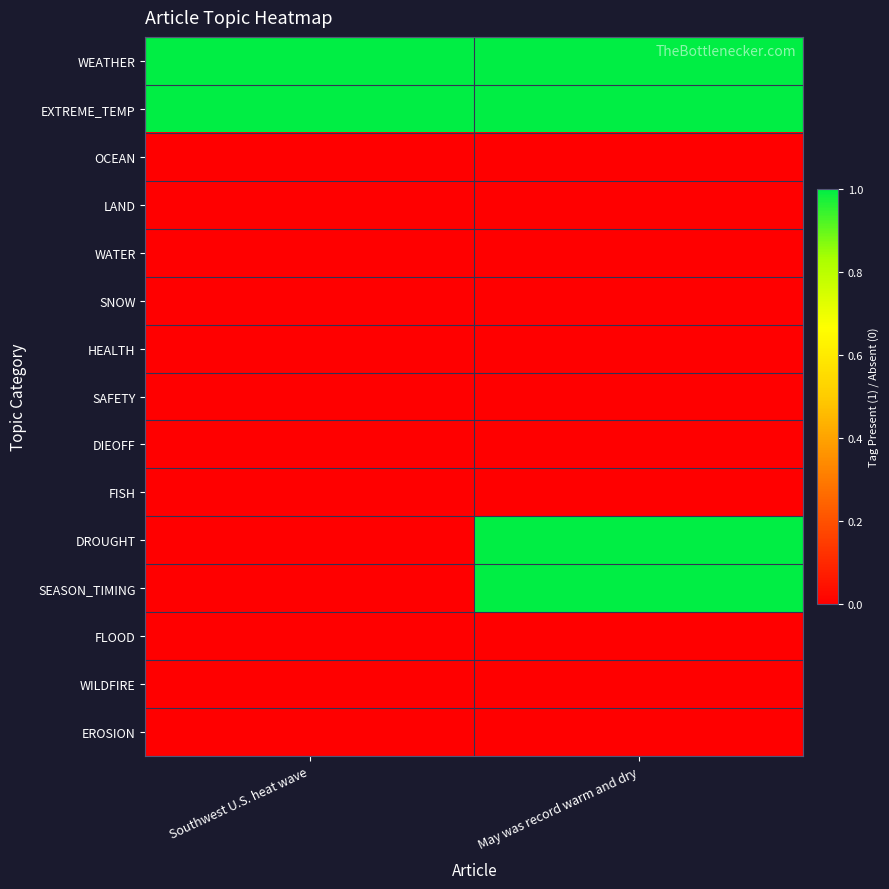

At which category is the sum across all series the highest?

May was record warm and dry